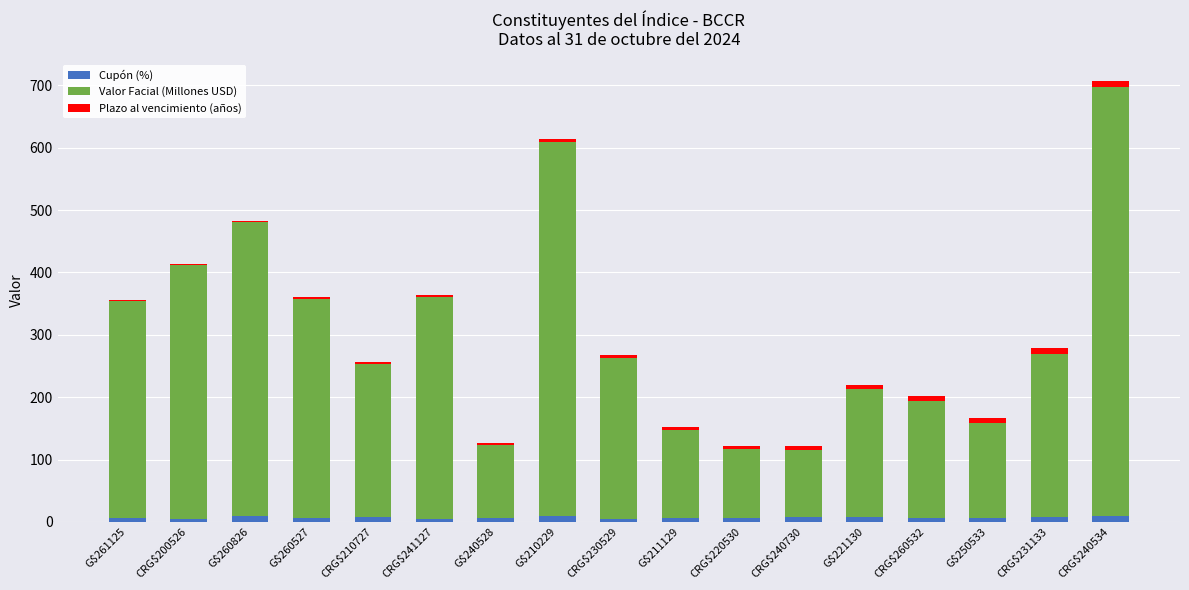

At which category is the sum across all series the highest?

CRG$240534